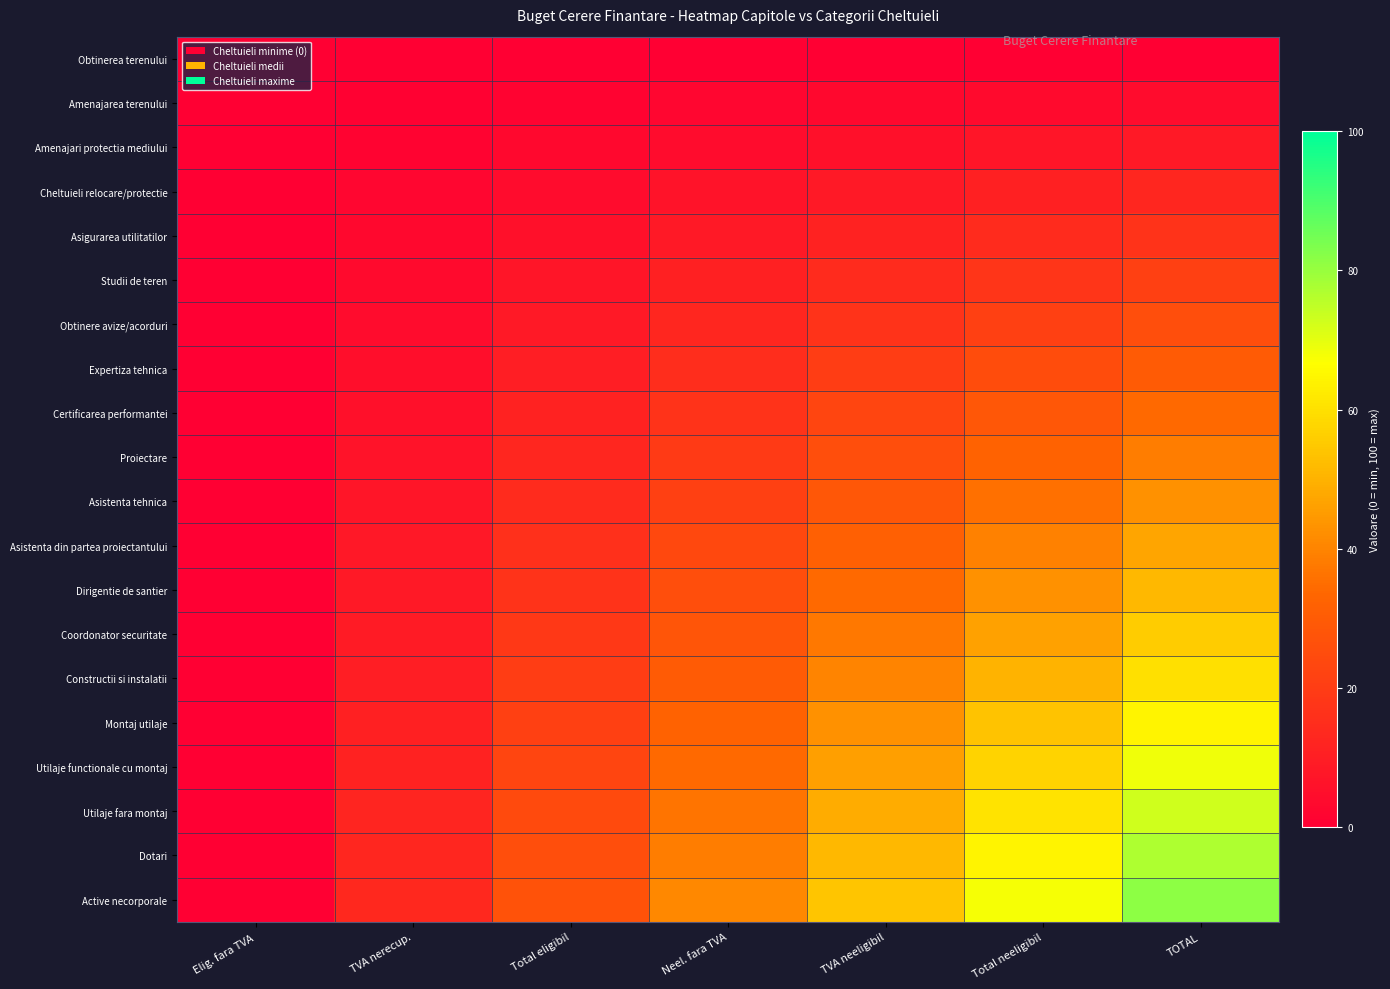

Count the number of categories in the chart.

7